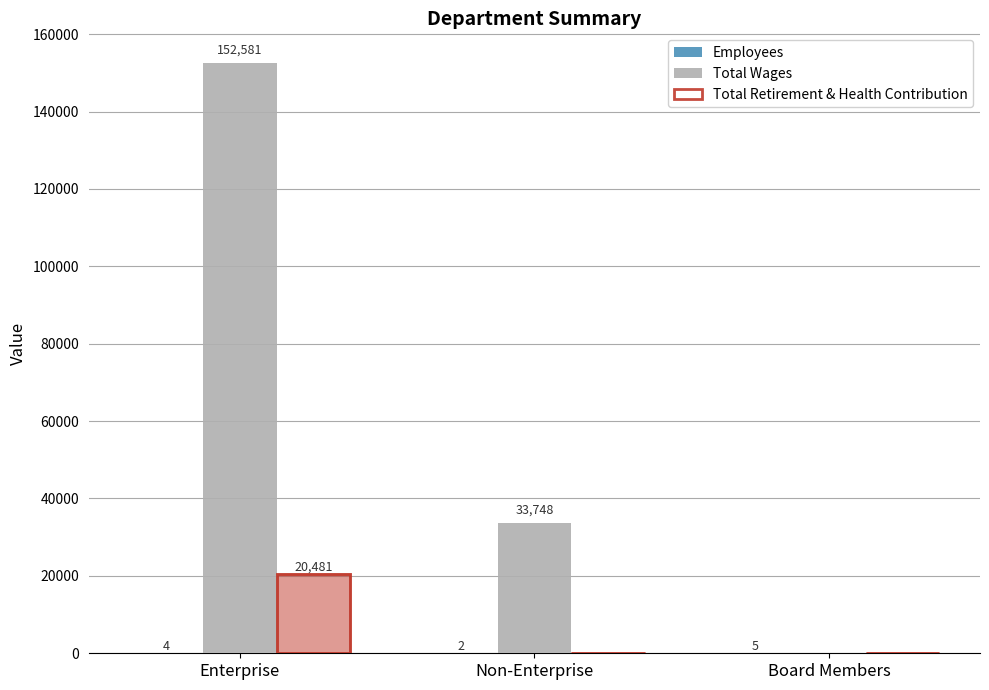

Which category has the lowest value in the Total Retirement & Health Contribution series?

Non-Enterprise